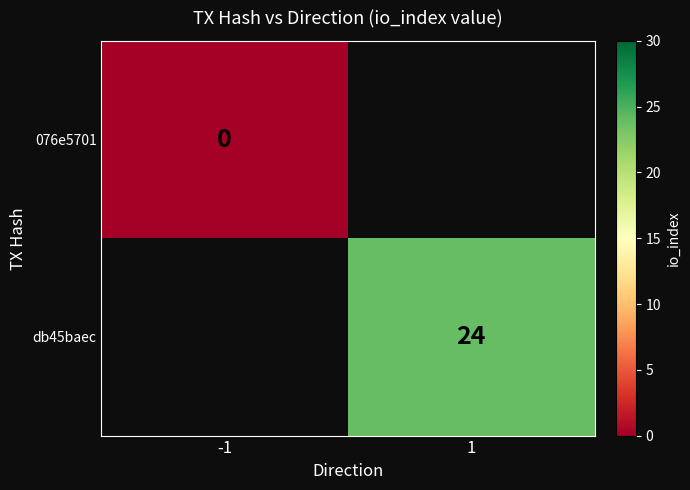

True or false: db45baec has a value of 24 at 1.

True